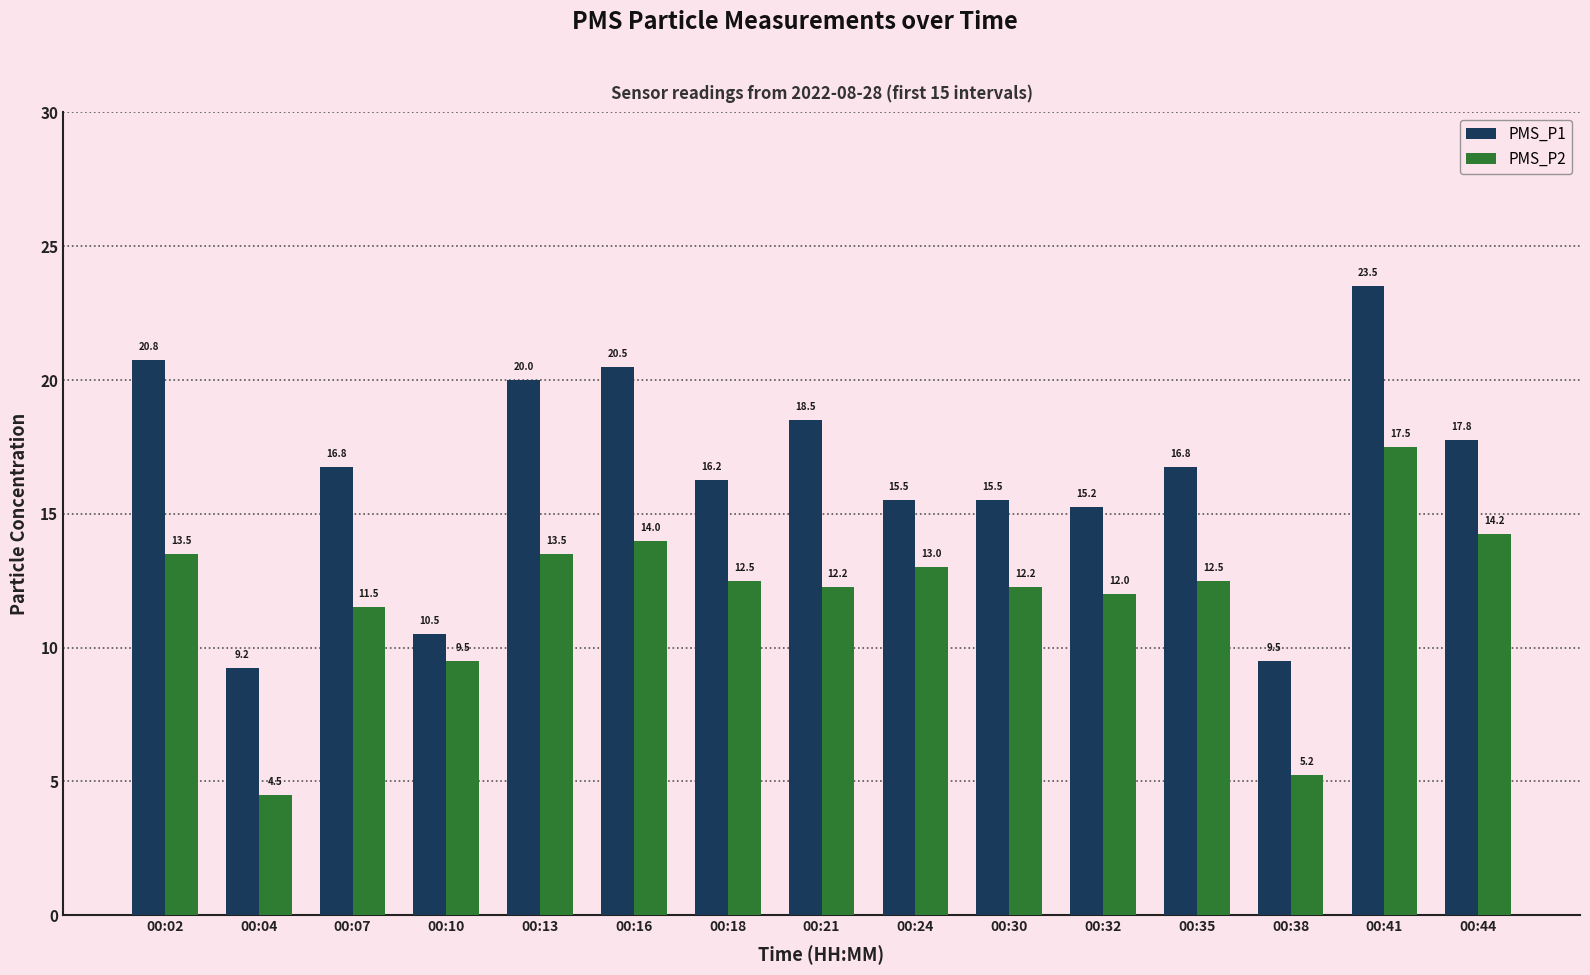

What is the average value of the PMS_P1 series?

16.4